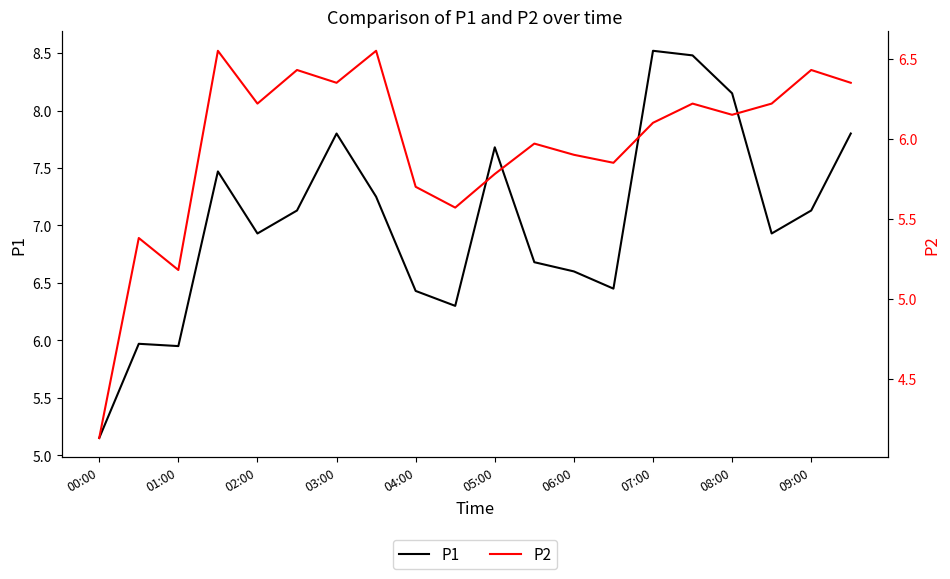

At how many categories does at least one series exceed 6?

17